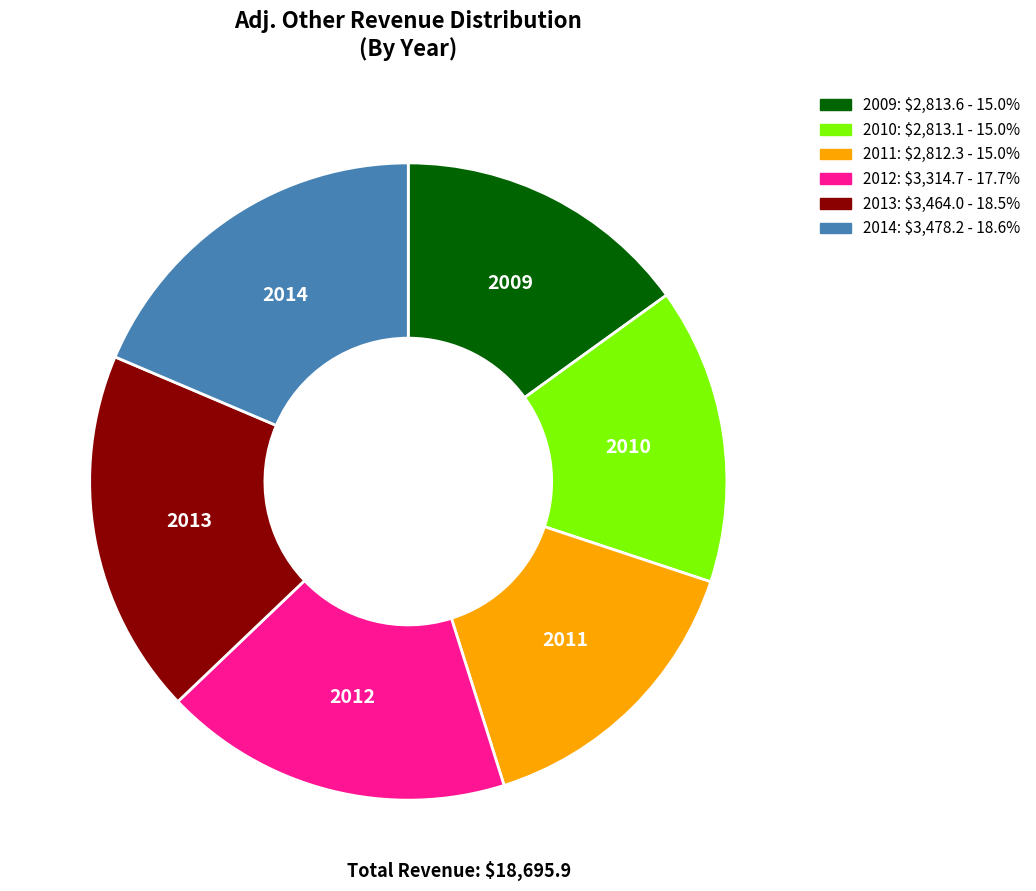

Count the number of slices in the pie.

6